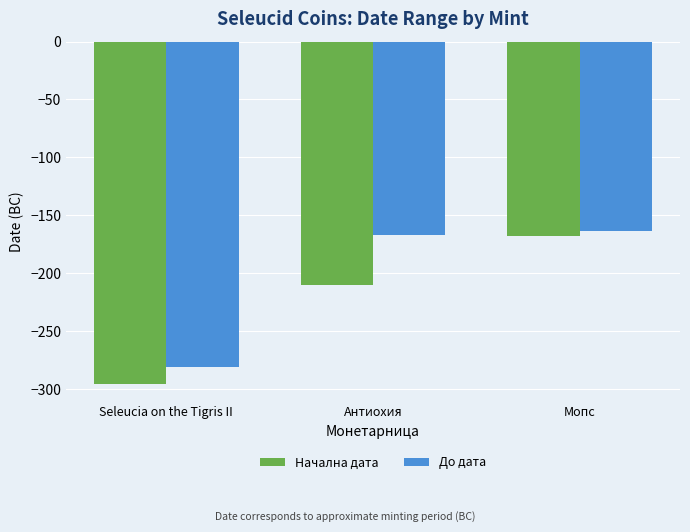

Is it true that До дата equals -281 at Seleucia on the Tigris II?

True